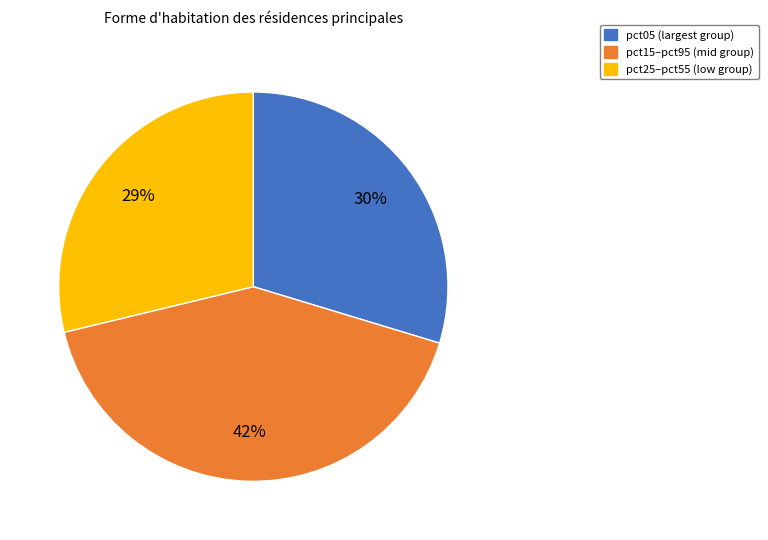

To the nearest percent, what is the average slice percentage?

33%